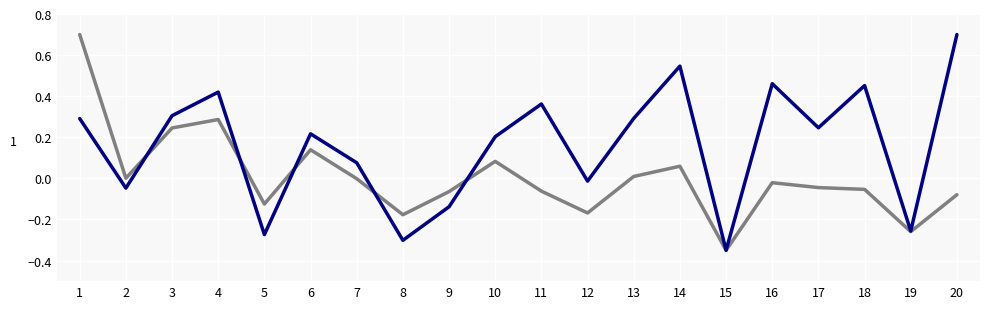

How many lines are shown in the chart?

2